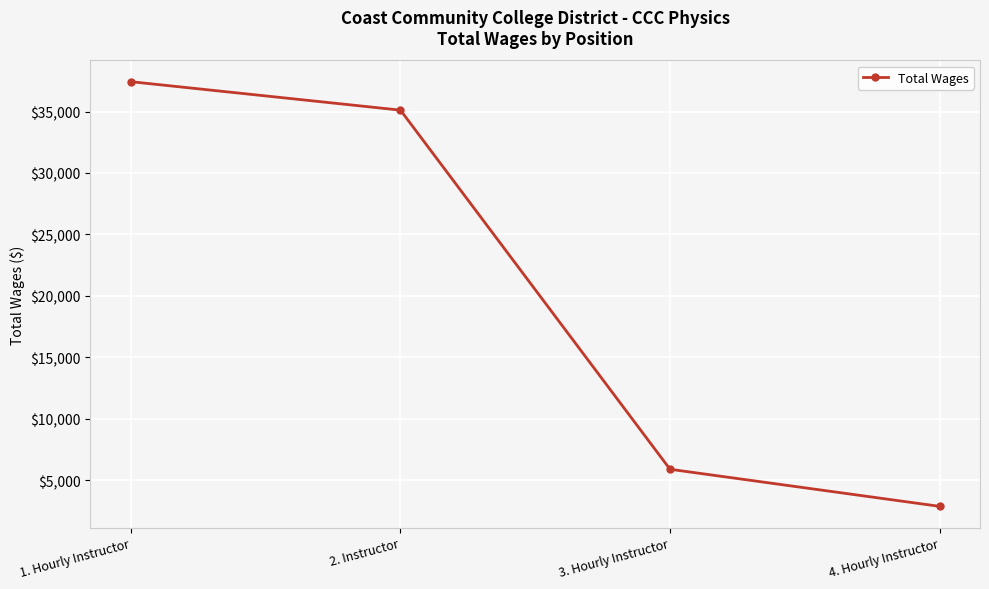

Reading left to right, extract all data points from this chart.

37425	35110	5891	2875